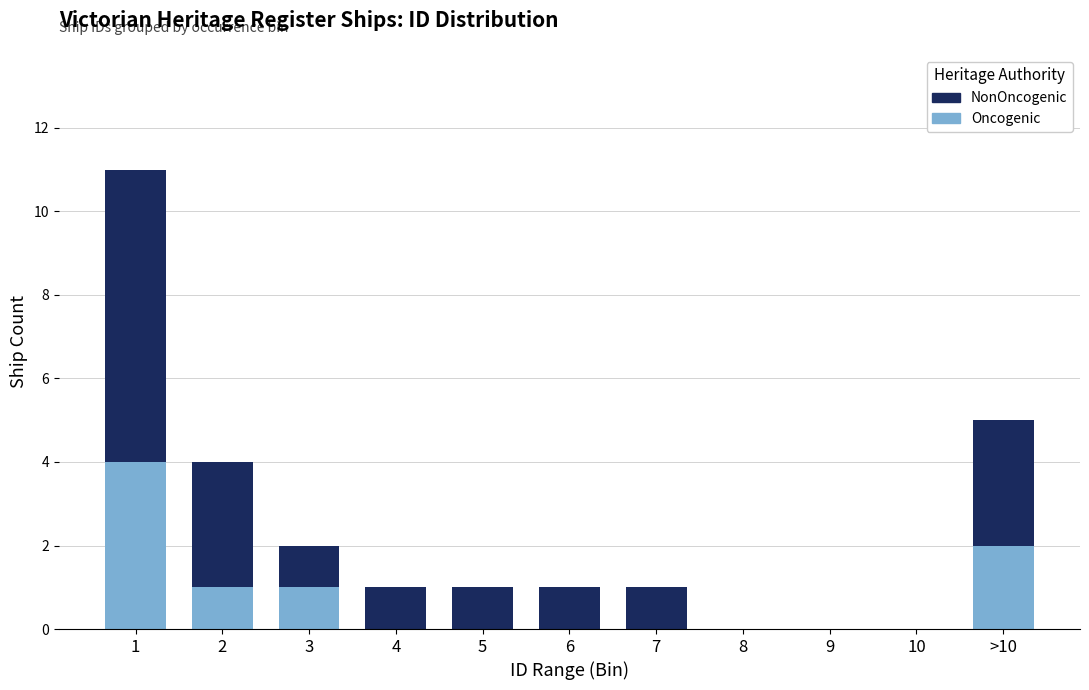

Reading left to right, what are the values for Oncogenic?

1=4	2=1	3=1	4=0	5=0	6=0	7=0	8=0	9=0	10=0	>10=2